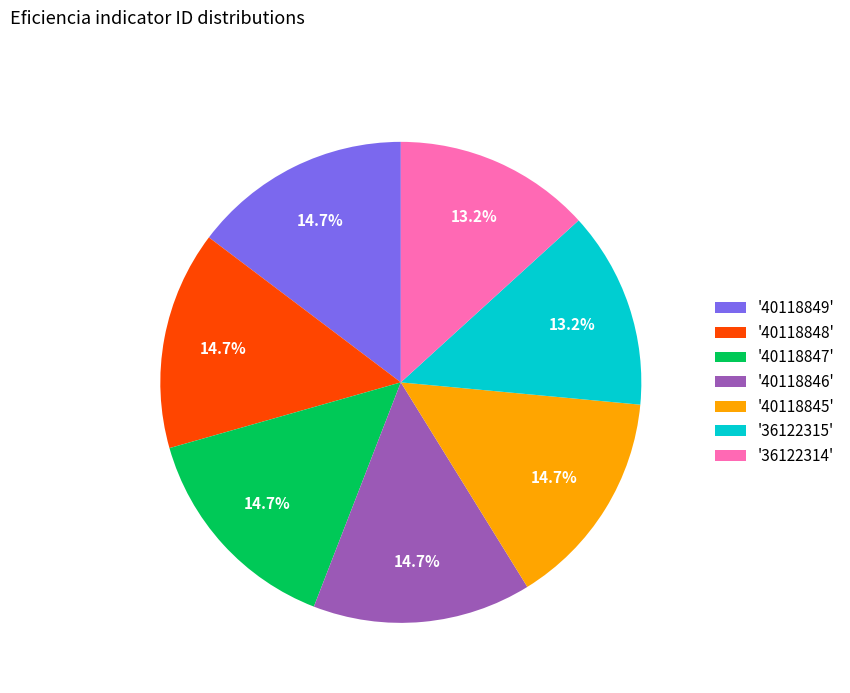

Is there any slice that represents more than half of the pie?

No